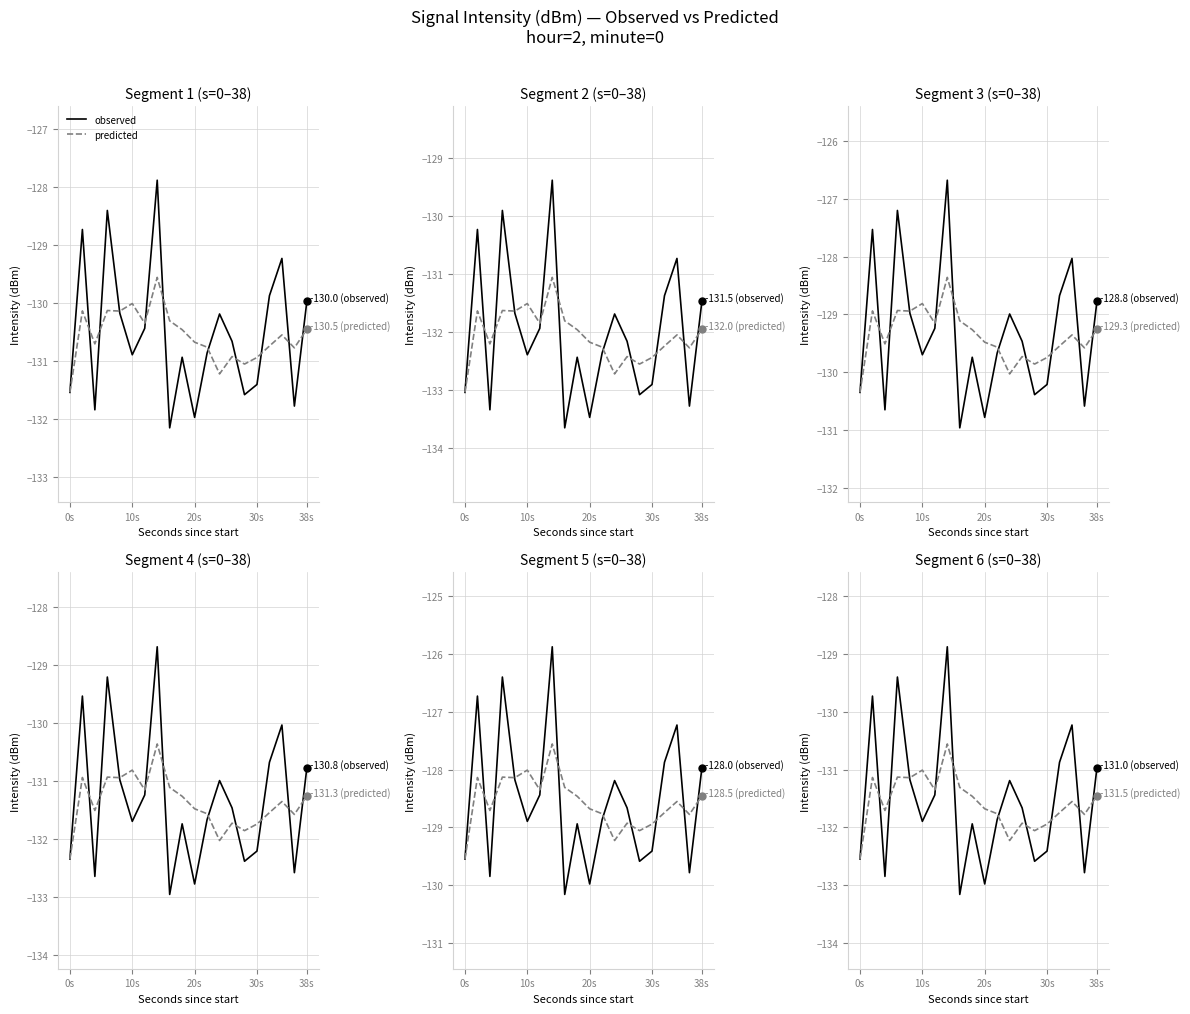

How many lines are shown in the chart?

2